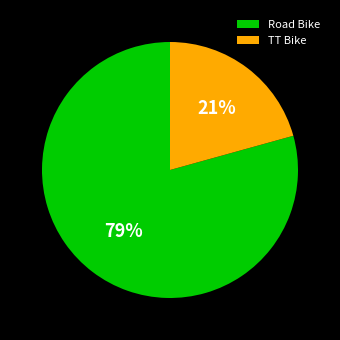

True or false: TT Bike accounts for 21% of the total.

True